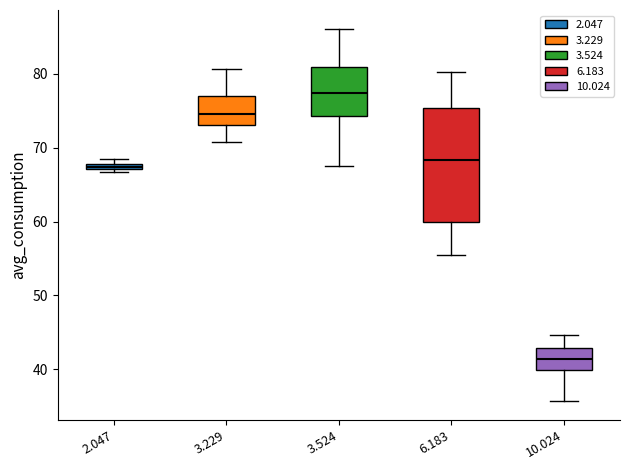

Which box's median line is the highest?

3.524